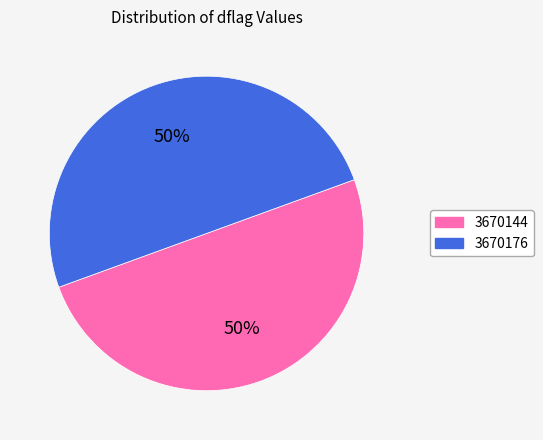

What is the ratio of the value at 3670176 to the value at 3670144?

1.0